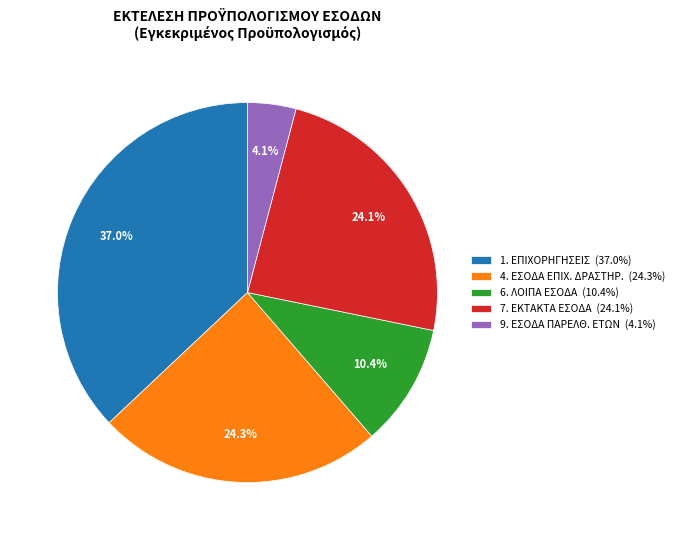

What is the ratio of the value at 6. ΛΟΙΠΑ ΕΣΟΔΑ (10.4%) to the value at 1. ΕΠΙΧΟΡΗΓΗΣΕΙΣ (37.0%)?

0.3